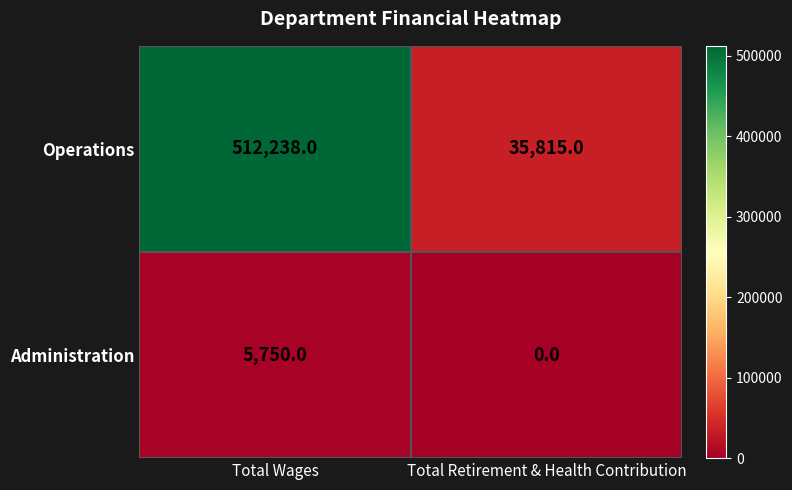

List the series in order of their overall mean, highest first.

Operations, Administration